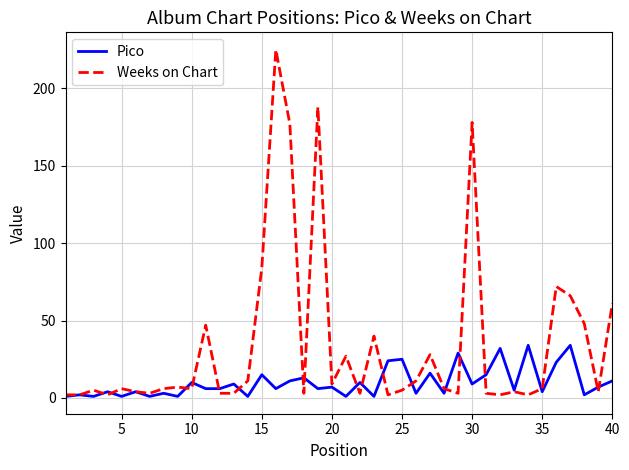

Which series has the largest total across all categories?

Weeks on Chart